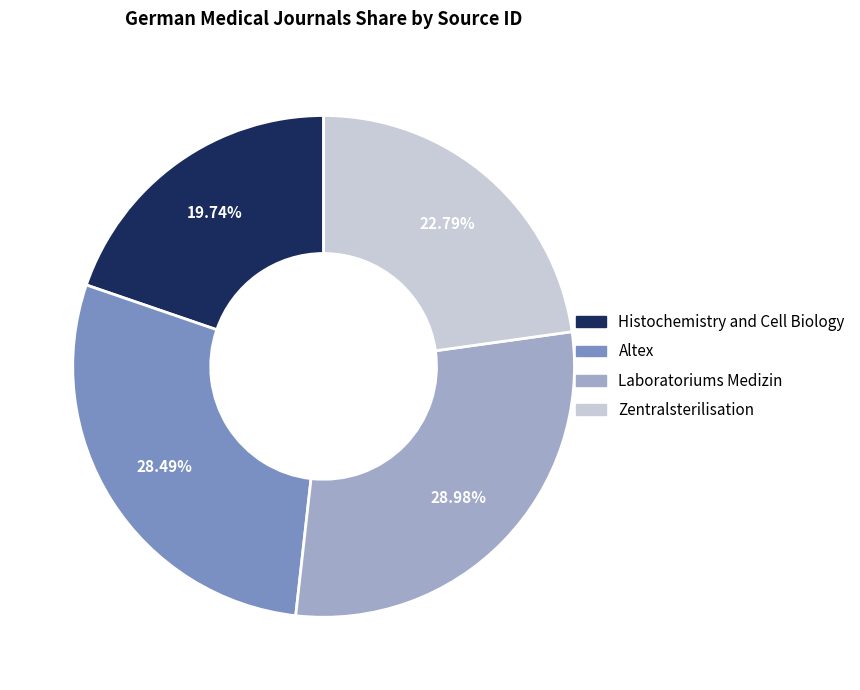

How many segments does this pie chart have?

4